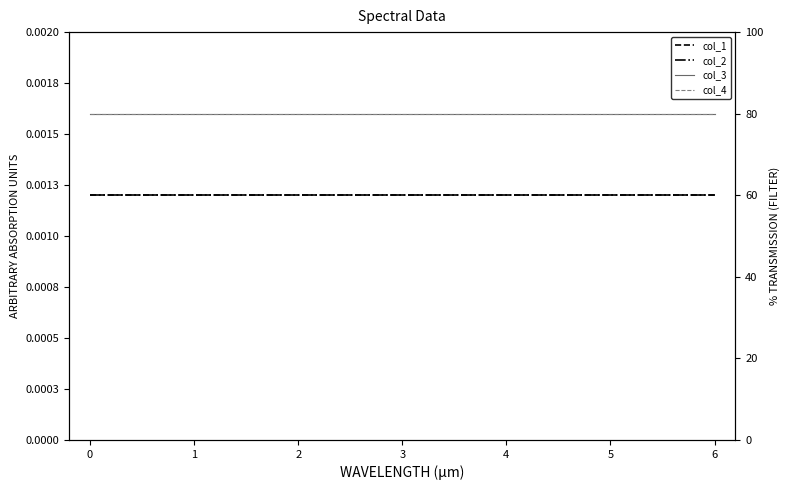

At 0, list the series in order from largest to smallest.

col_3, col_4, col_1, col_2